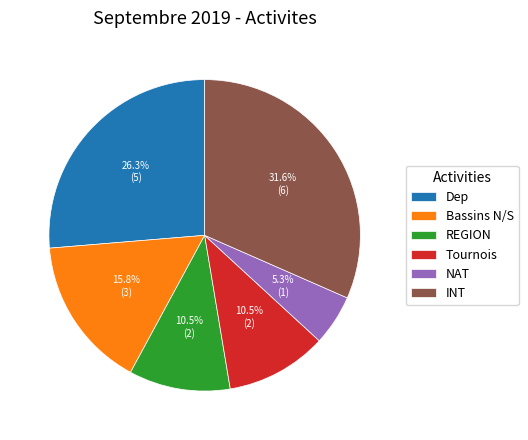

The NAT slice represents 5% of the pie. True or false?

True